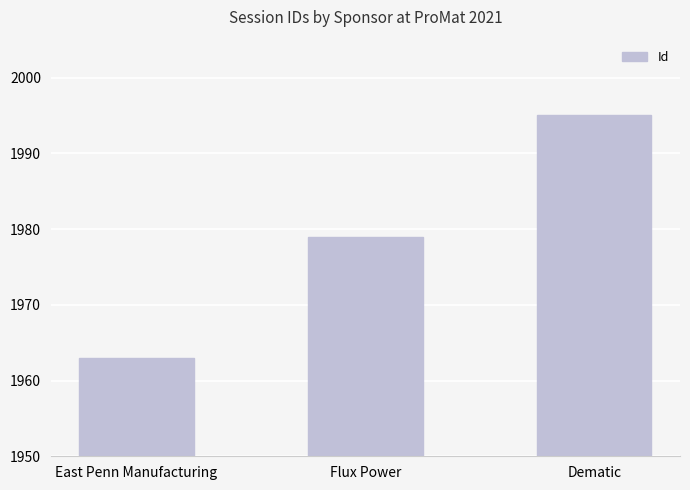

What is the label of the 1st bar from the left?

East Penn Manufacturing